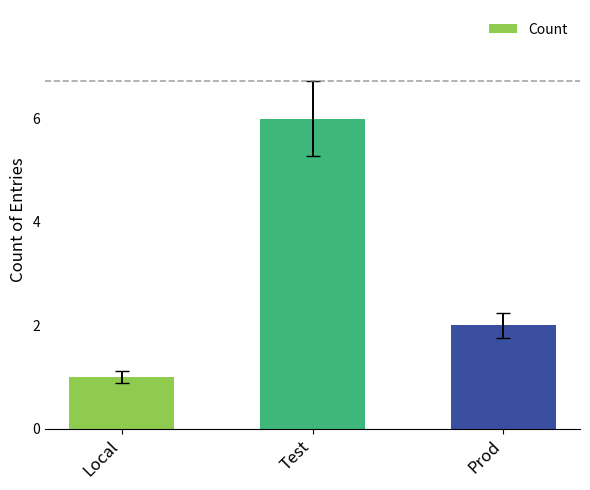

Reading left to right, what are all the values shown in this chart?

Local=1	Test=6	Prod=2